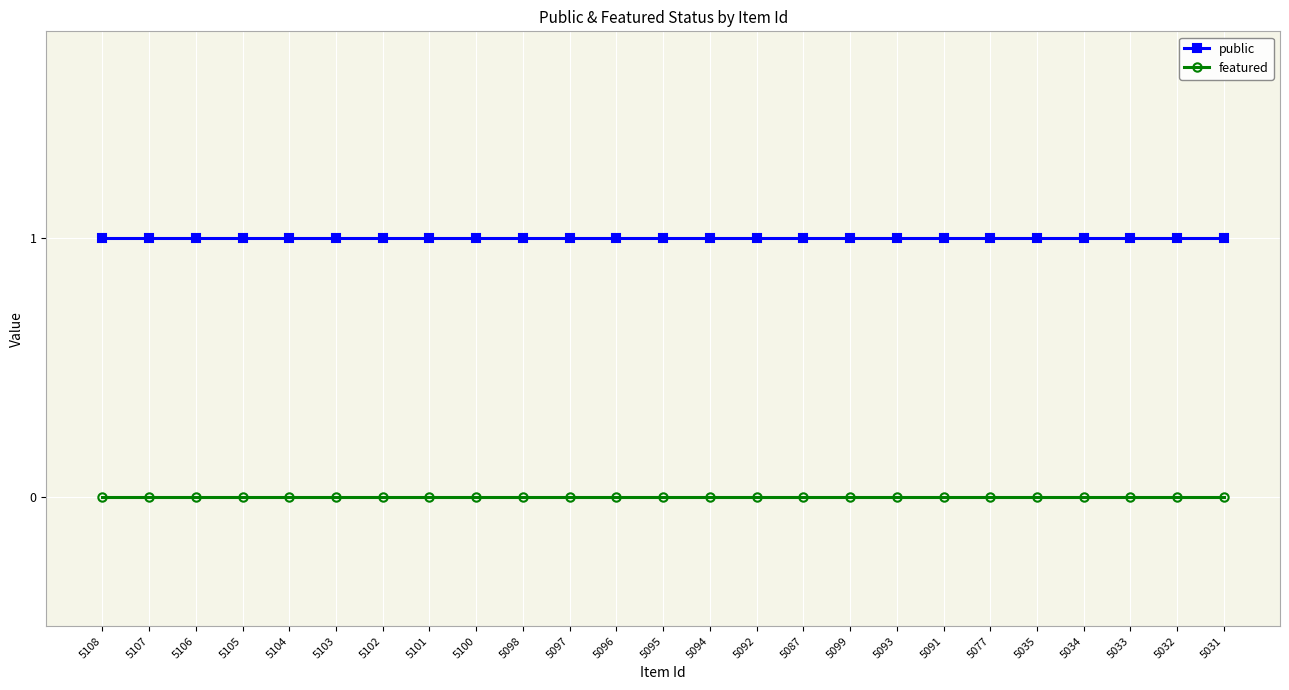

What is the label of the 13th point from the right?

5095